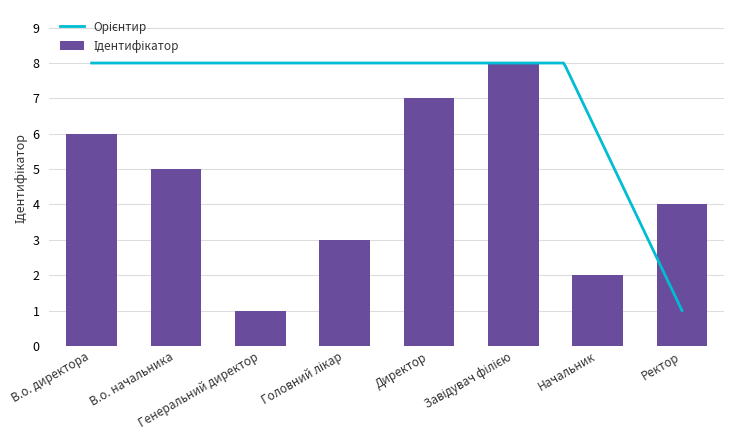

How many data points does each series have?

8